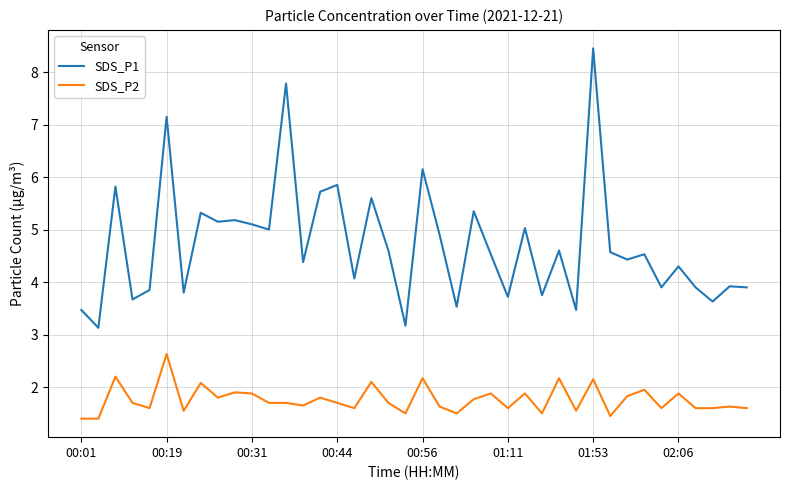

True or false: SDS_P2 and SDS_P1 intersect in this chart.

False